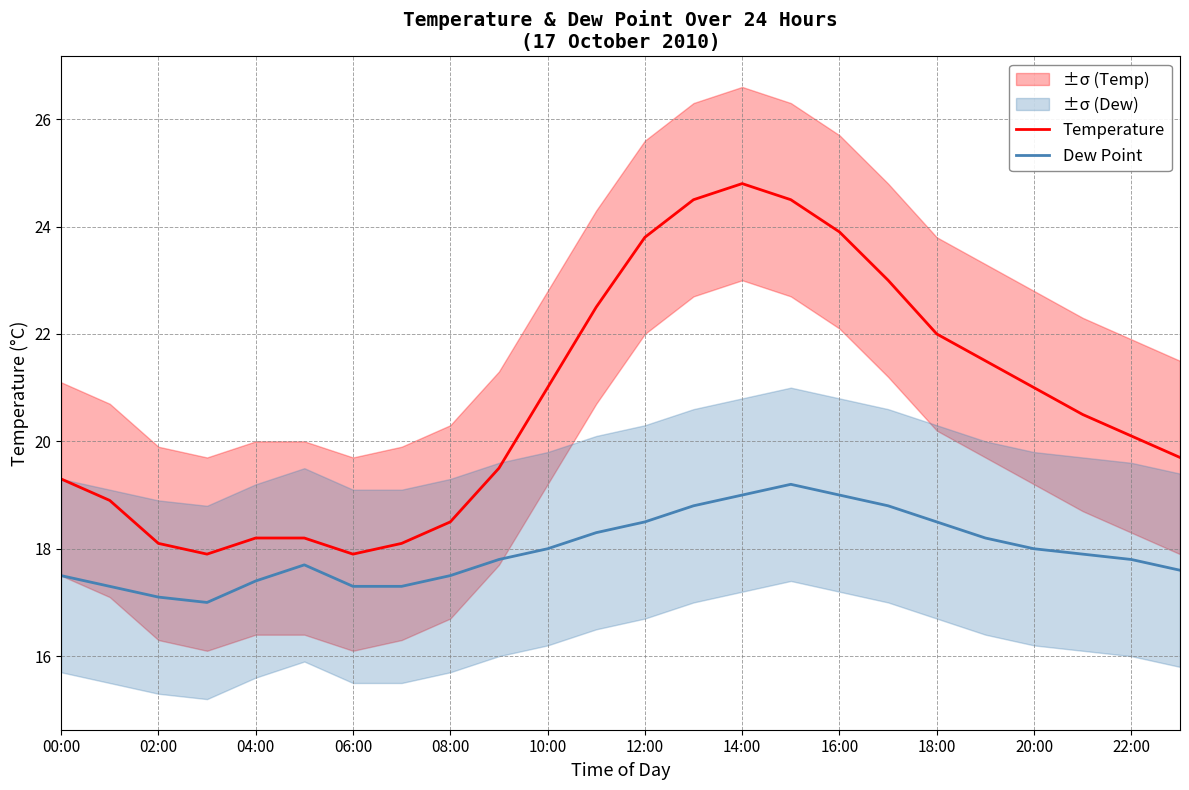

What is the maximum value shown in the chart?

24.8